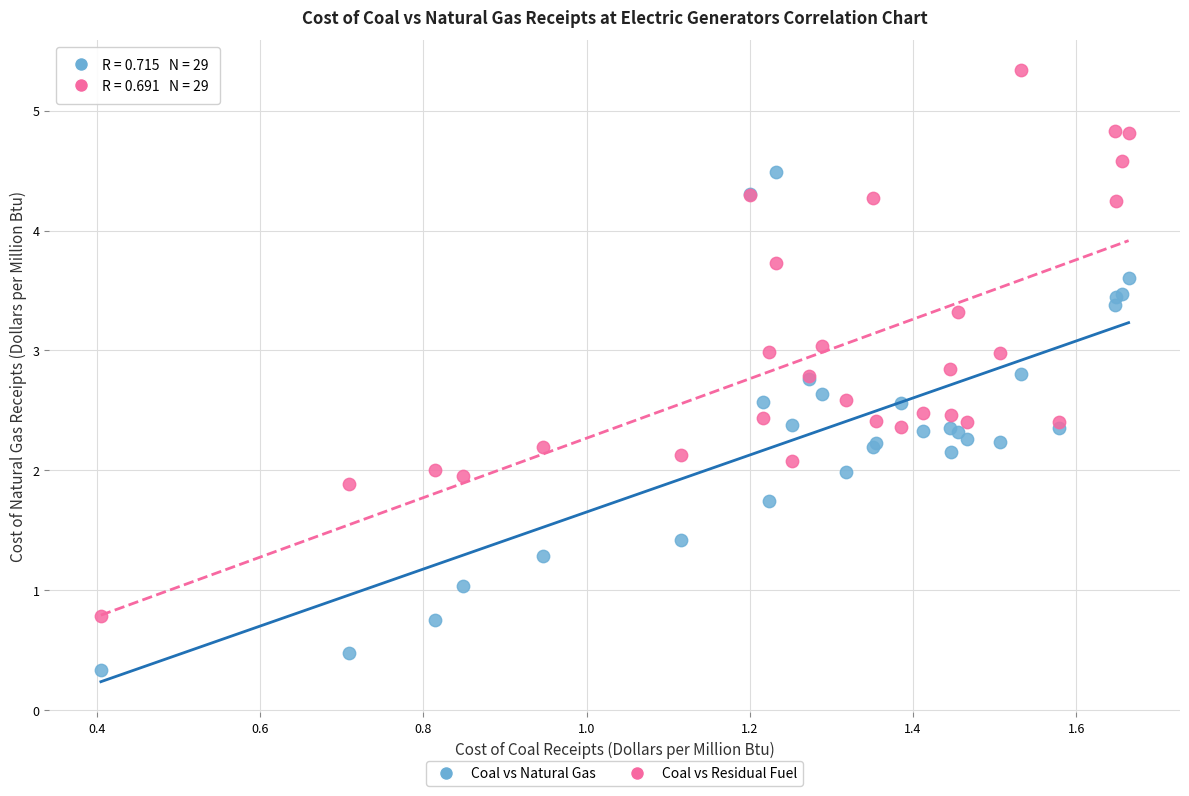

What is the X range (max minus min) for the scatter plot?

1.3